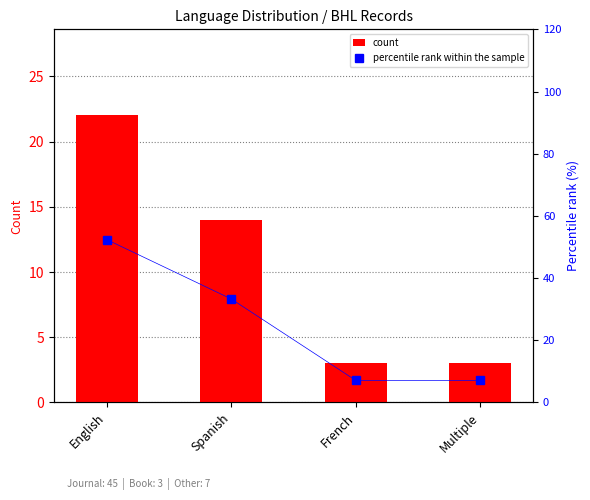

Count the count values in the range 3 to 22.

4